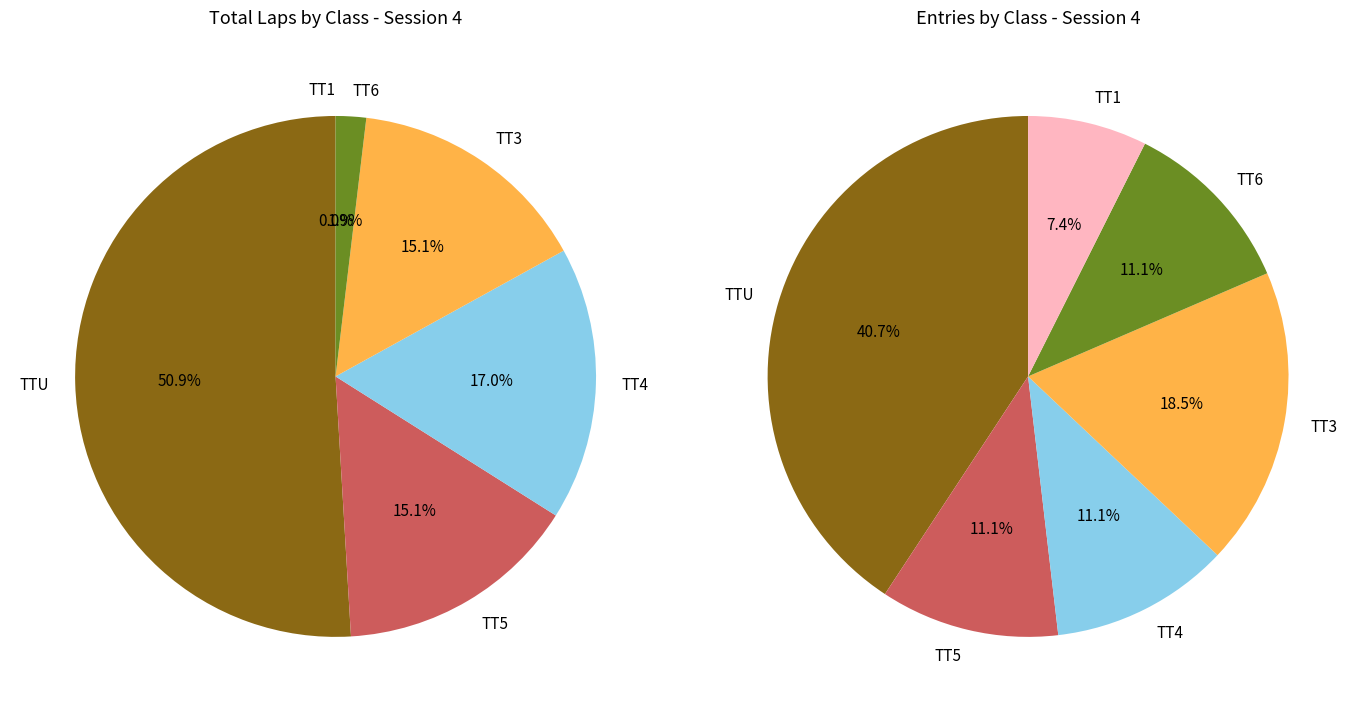

The TT4 slice represents 20% of the pie. True or false?

False